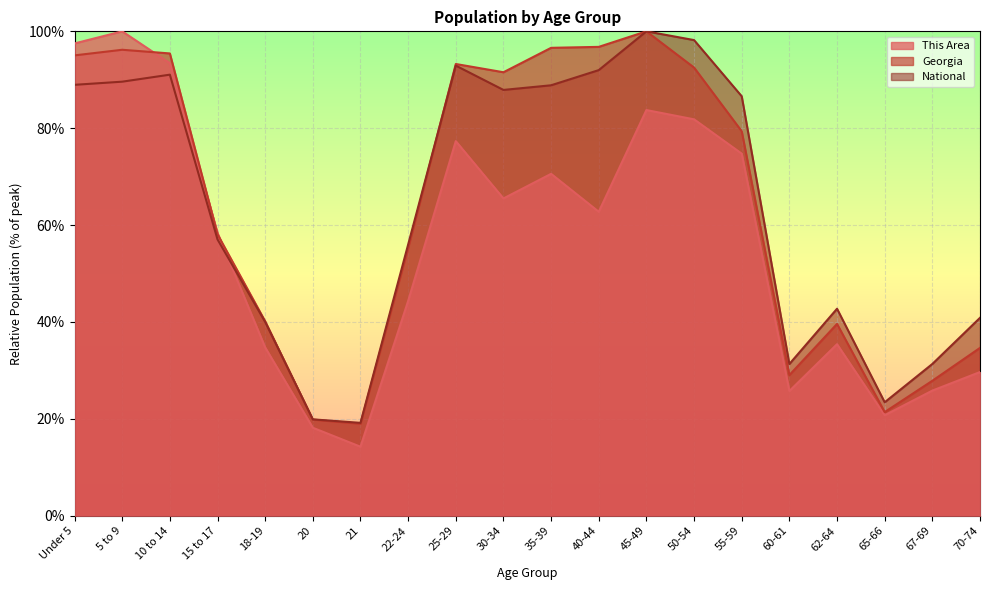

The value of This Area at 60-61 is 40.7. True or false?

False